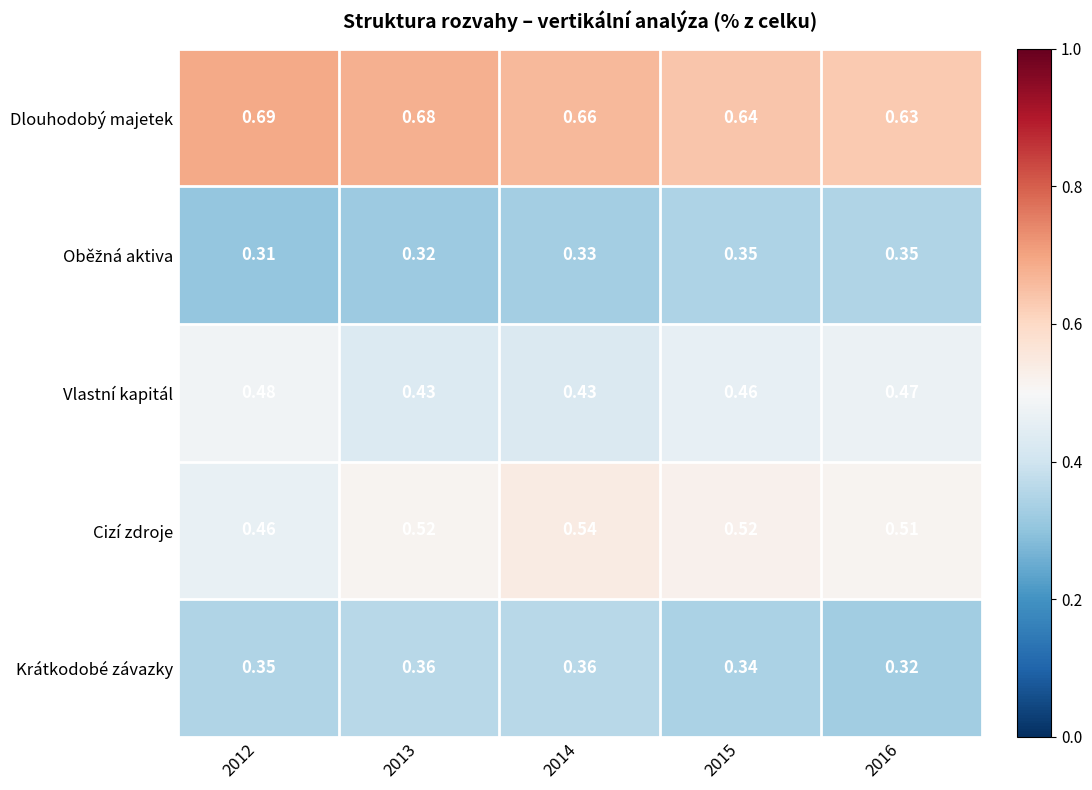

Which series has the largest total across all categories?

Dlouhodobý majetek